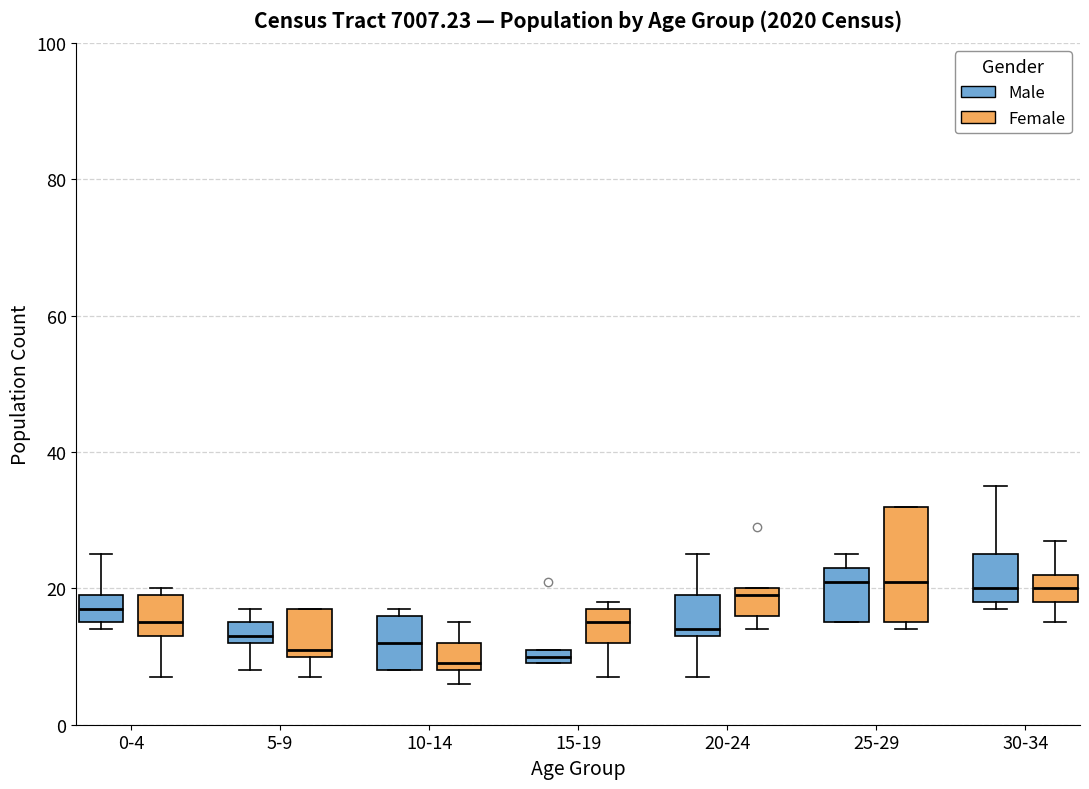

Where is the upper edge of the box for 5-9 (Male) on the y-axis? The values are not printed on the chart, so give them approximately, as read against the axis.

16